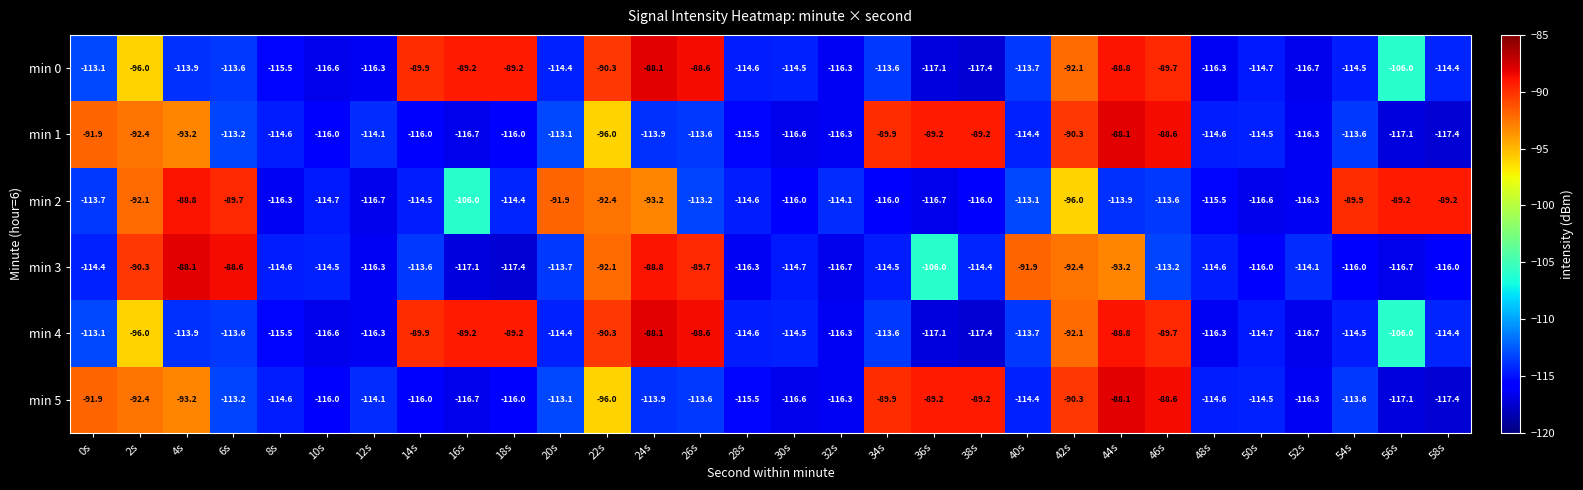

What is the sum of the min 4 values at 10s and 24s?

-204.7